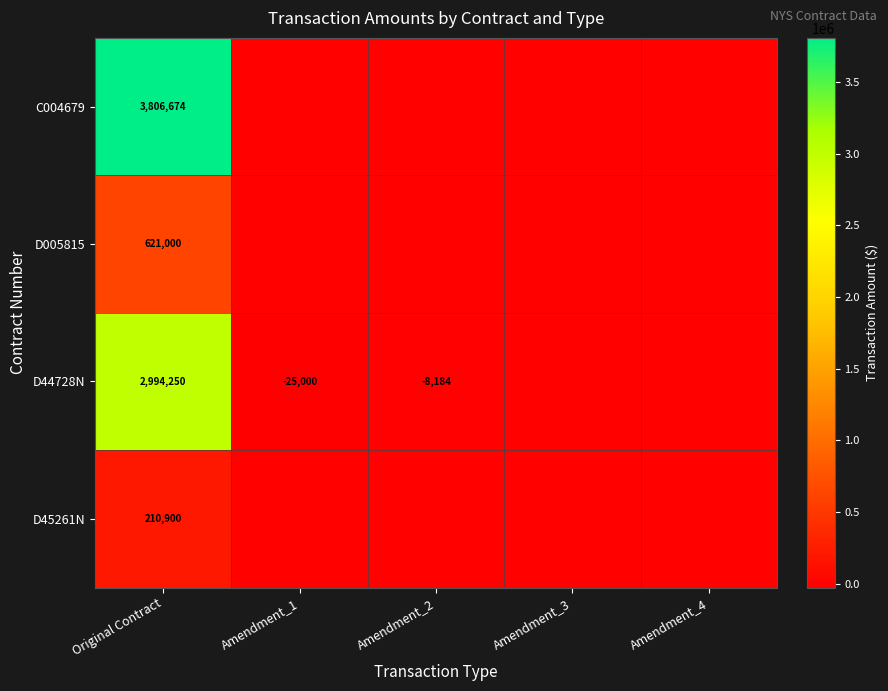

What is the difference between the highest and lowest values at Original Contract?

3595774